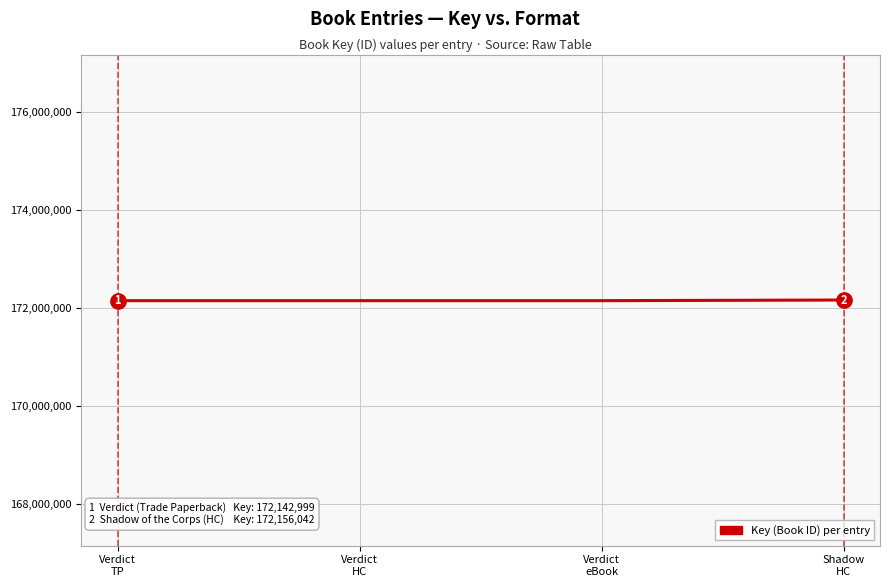

What is the minimum value shown in the chart?

172142999